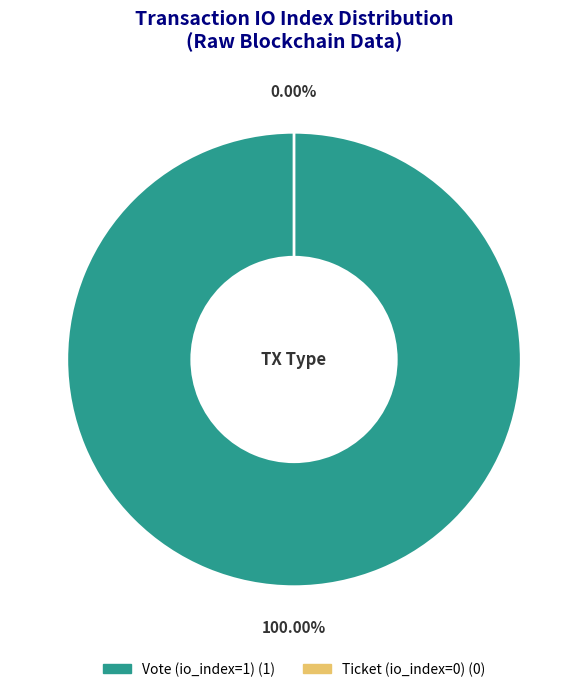

Which has a higher value, Ticket (io_index=0) or Vote (io_index=1)?

Vote (io_index=1)